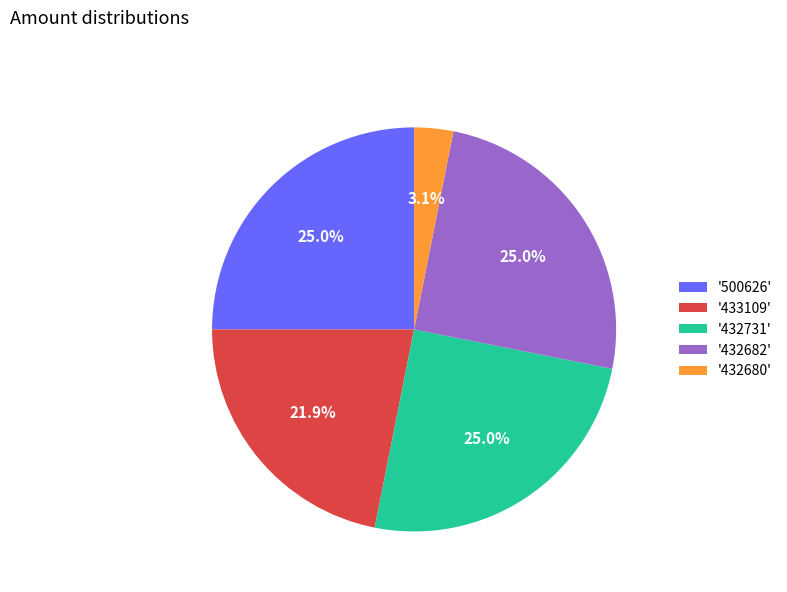

Which slice is the smallest?

'432680'